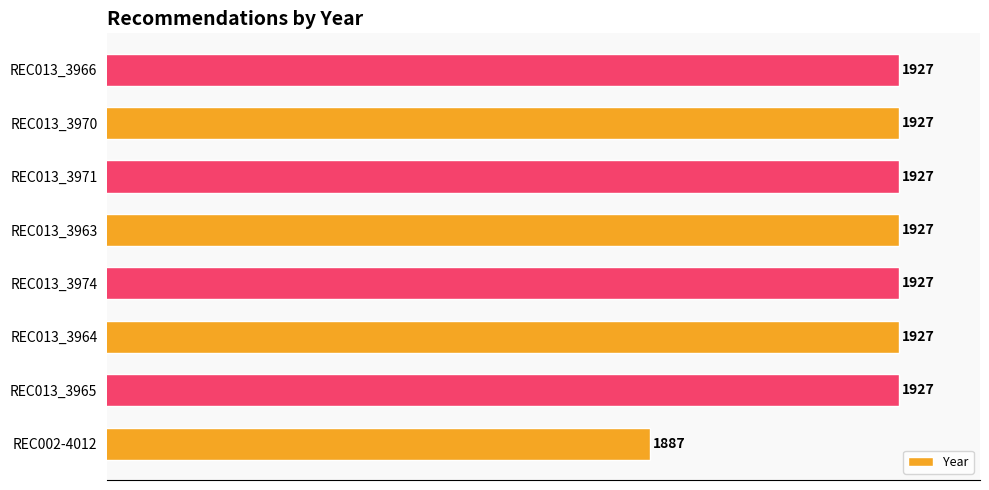

What is the sum of all values?

15376